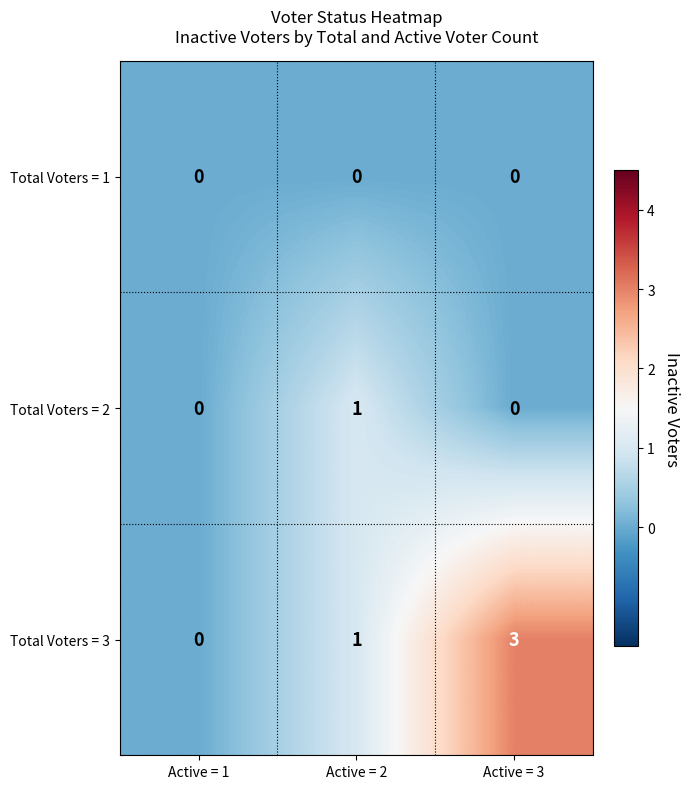

Rank the series by their maximum value, from lowest to highest.

Total Voters = 1, Total Voters = 2, Total Voters = 3